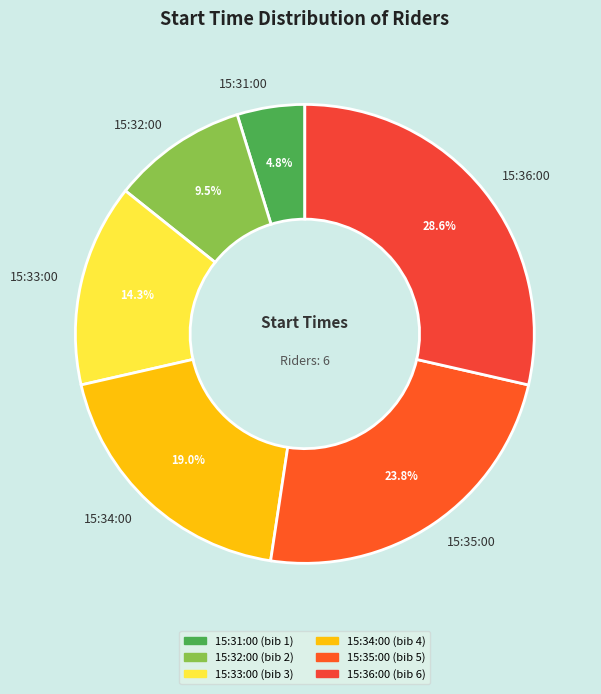

How many slices are in this pie chart?

6